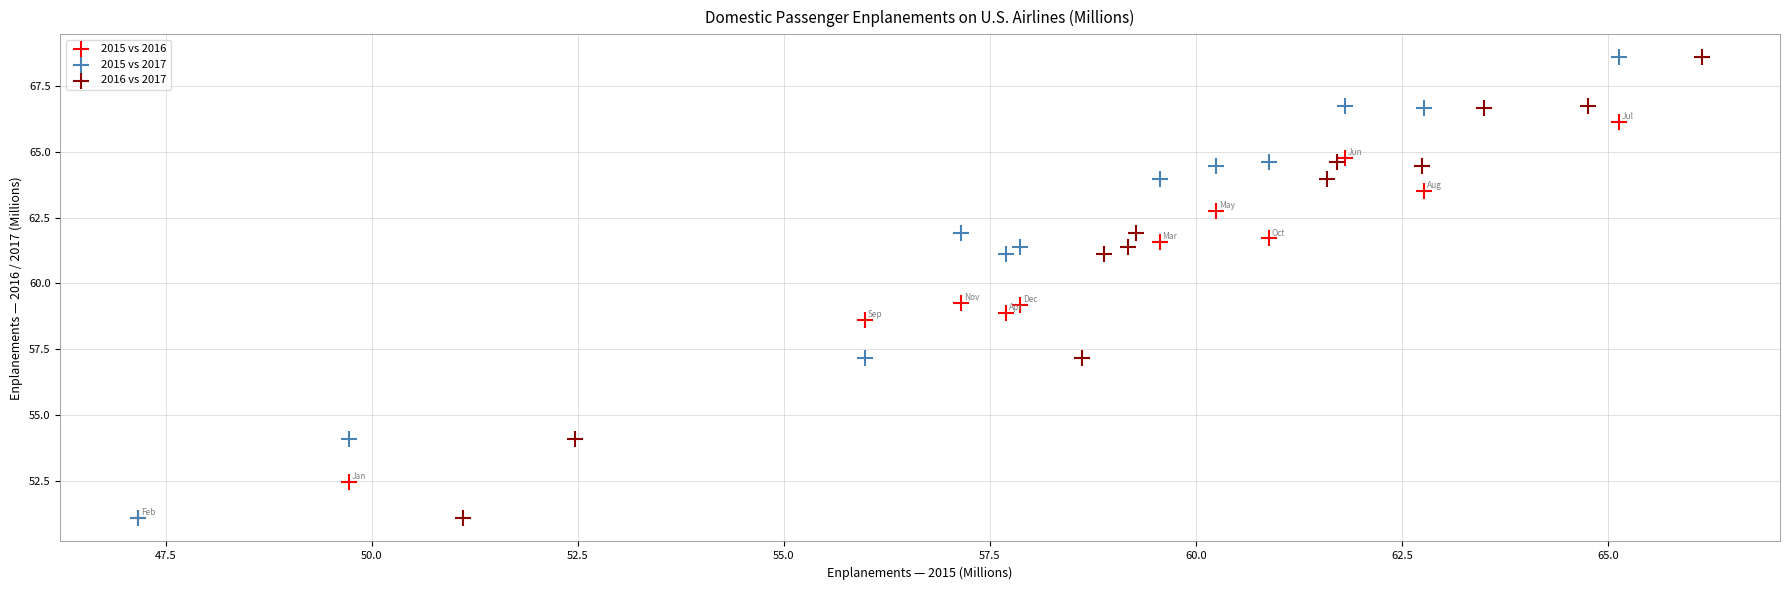

What are all the series names shown in the legend?

2015 vs 2016, 2015 vs 2017, 2016 vs 2017